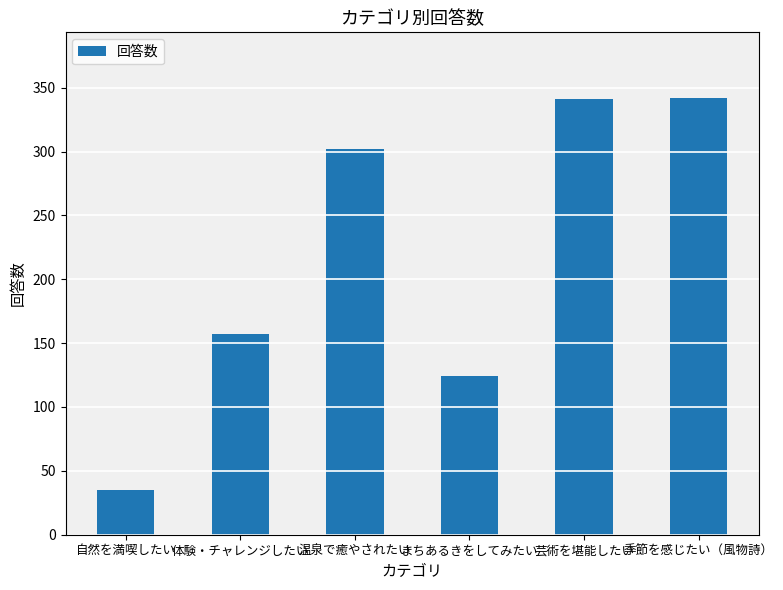

What is the value of the 2nd bar from the left?

157